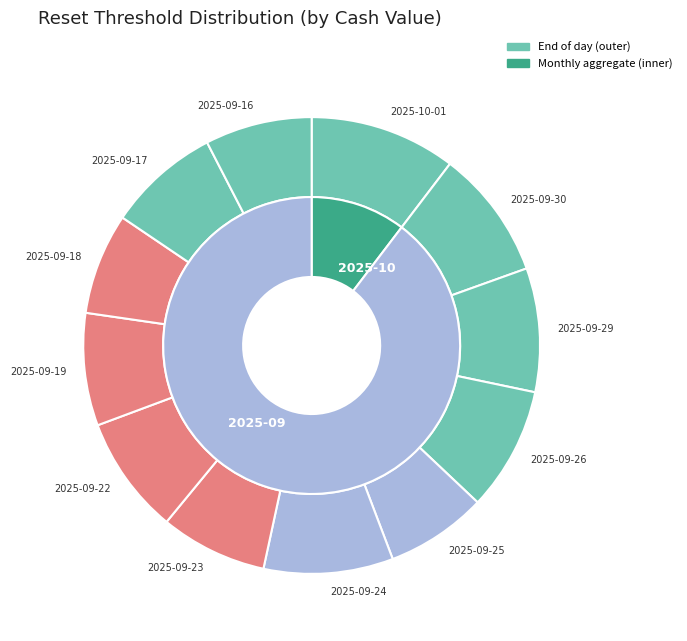

How many segments does this pie chart have?

12